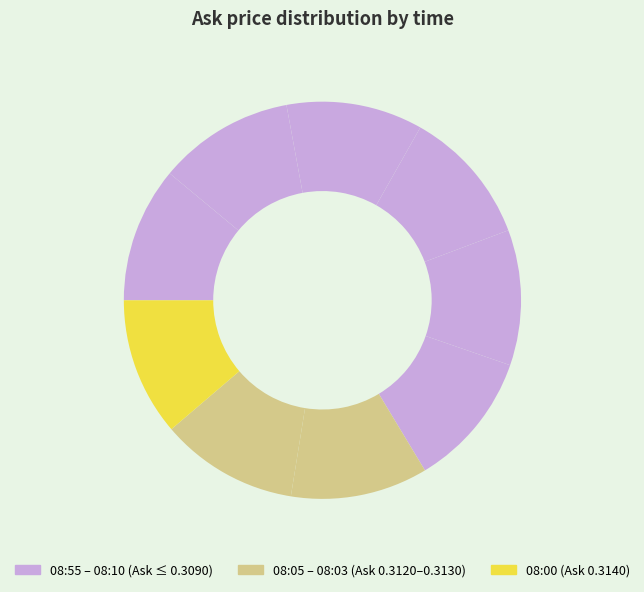

How many segments does this pie chart have?

9